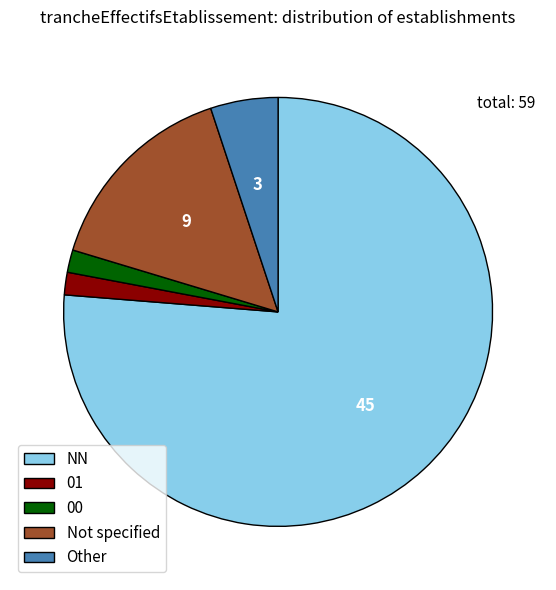

Which slice is the largest?

NN